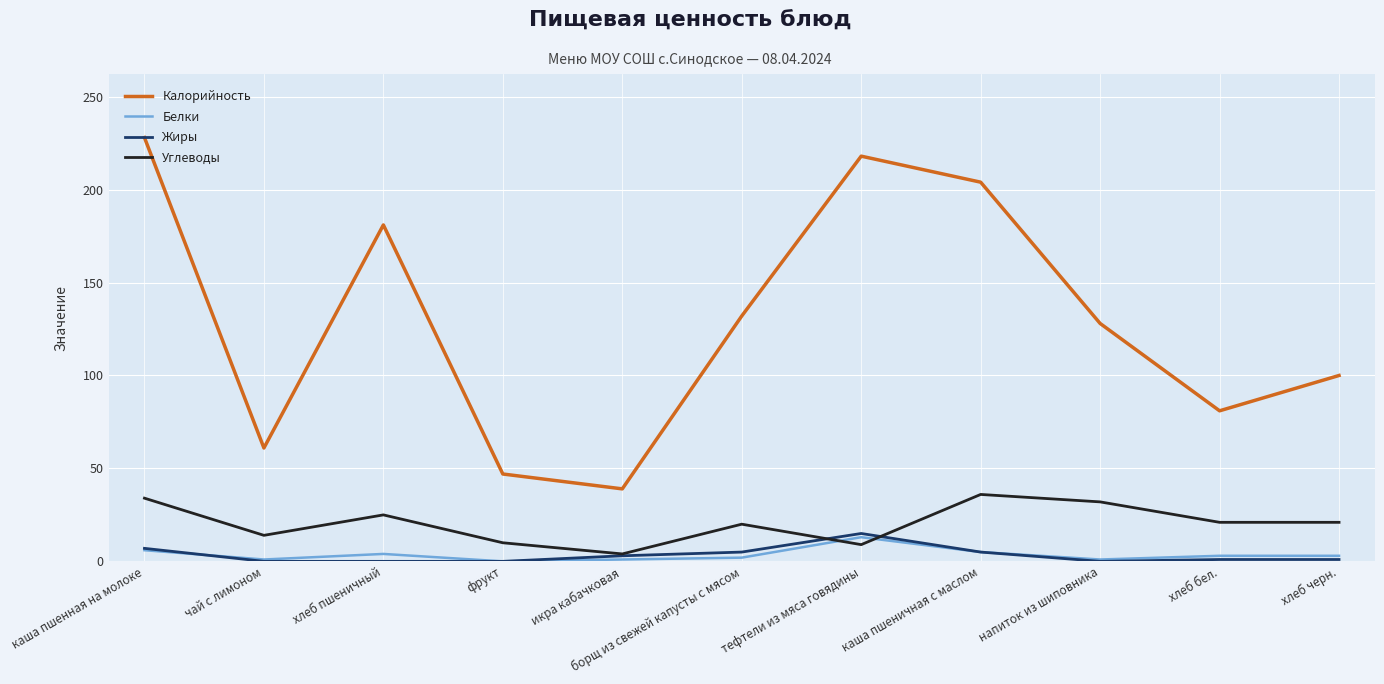

The Жиры series shows -8 at фрукт. True or false?

False